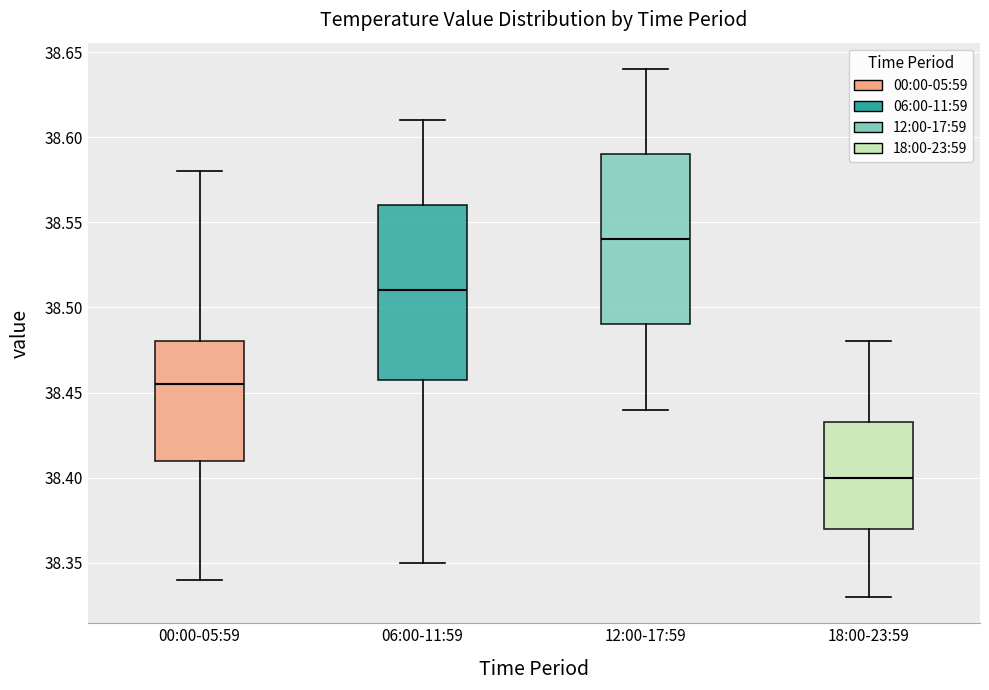

Reading left to right, transcribe this box plot: for each box, give where its median line is, the range the box spans, and where its two whiskers end, as read against the y-axis. The values are not printed on the chart, so give them approximately, as read against the axis.

00:00-05:59: median 38.455, box 38.410 to 38.480, whiskers 38.340 to 38.580
06:00-11:59: median 38.510, box 38.460 to 38.560, whiskers 38.350 to 38.610
12:00-17:59: median 38.540, box 38.490 to 38.590, whiskers 38.440 to 38.640
18:00-23:59: median 38.400, box 38.370 to 38.435, whiskers 38.330 to 38.480